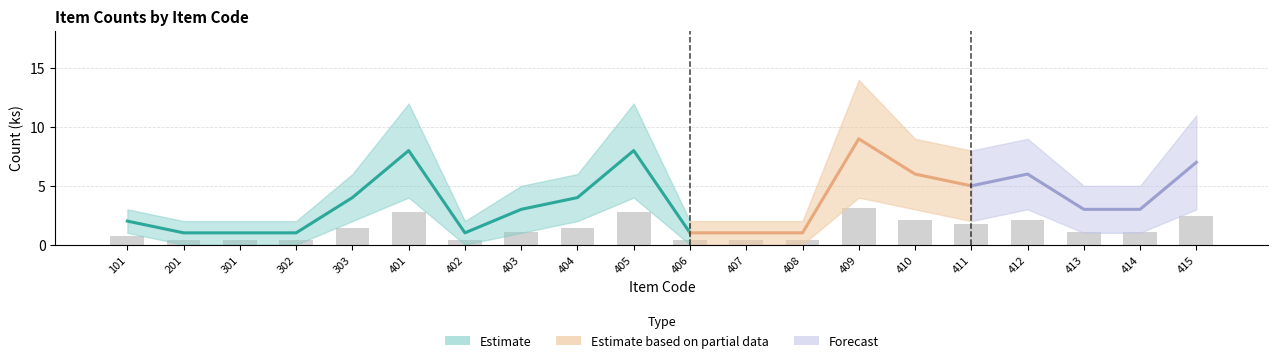

The value of Count at 201 is 1. True or false?

True